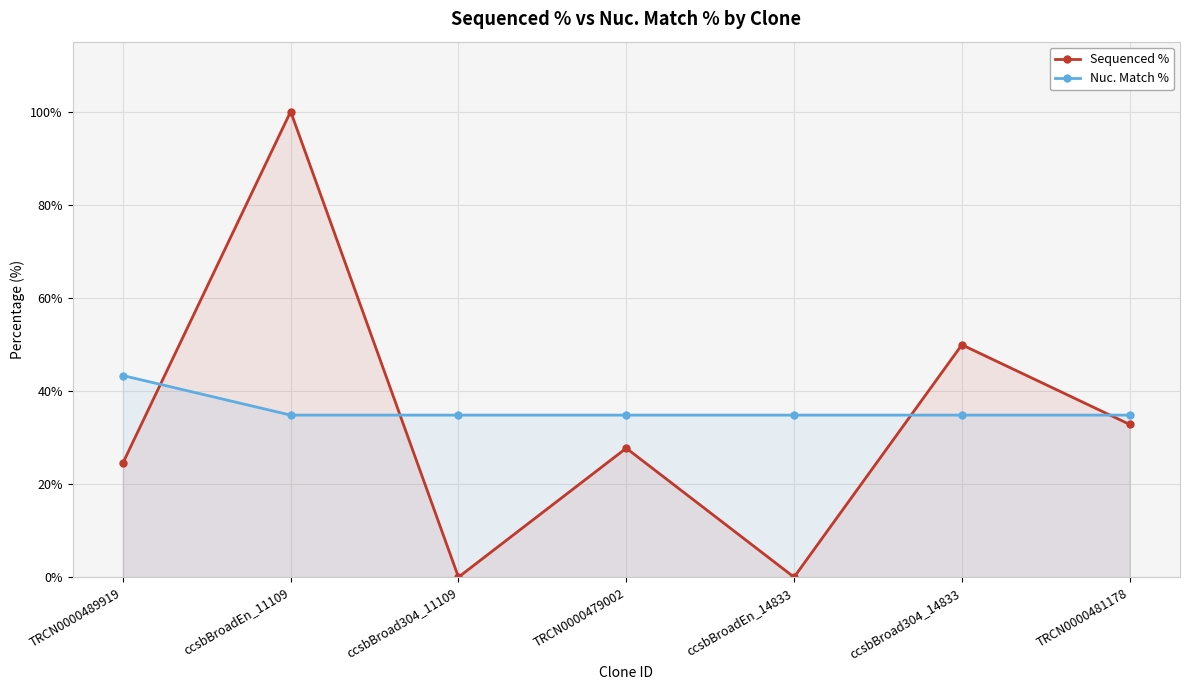

Which series has the widest spread of values?

Sequenced %